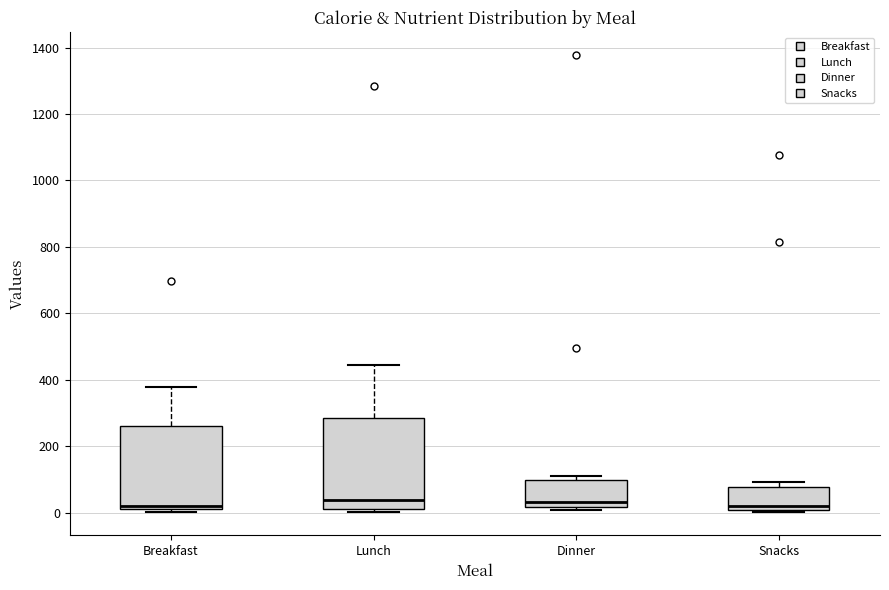

Reading left to right, transcribe this box plot: for each box, give where its median line is, the range the box spans, and where its two whiskers end, as read against the y-axis. The values are not printed on the chart, so give them approximately, as read against the axis.

Breakfast: median 20, box 0 to 260, whiskers 0 (just below the box's lower edge) to 380
Lunch: median 40, box 20 to 280, whiskers 0 to 440
Dinner: median 40, box 20 to 100, whiskers 0 to 100 (just above the box's upper edge)
Snacks: median 20, box 0 to 80, whiskers 0 (just below the box's lower edge) to 100